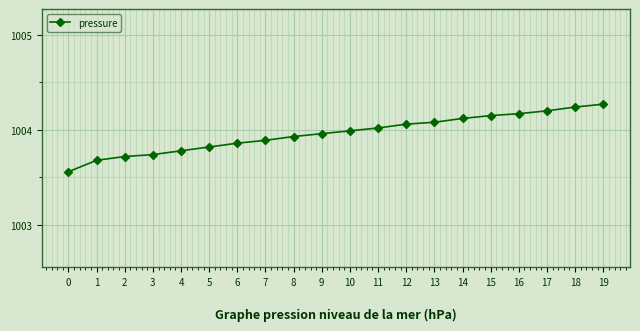

Between 8 and 18, which is larger?

18